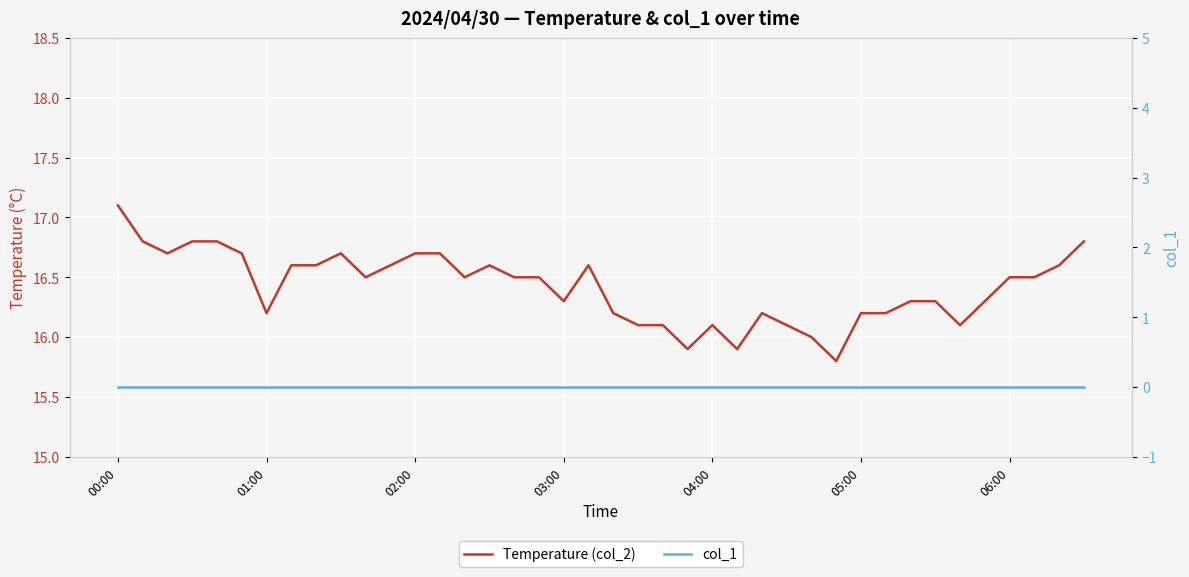

True or false: col_1 and Temperature (col_2) intersect in this chart.

False